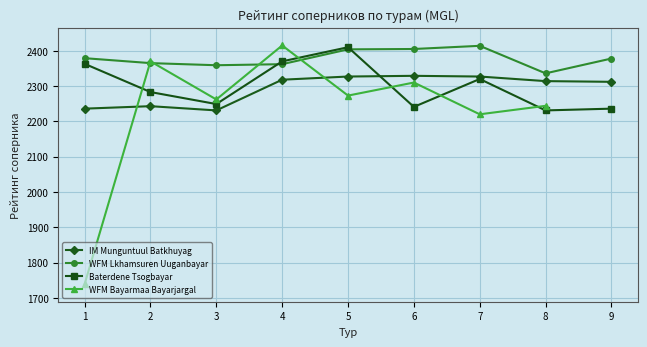

How many data points in Baterdene Tsogbayar are less than 2283?

4